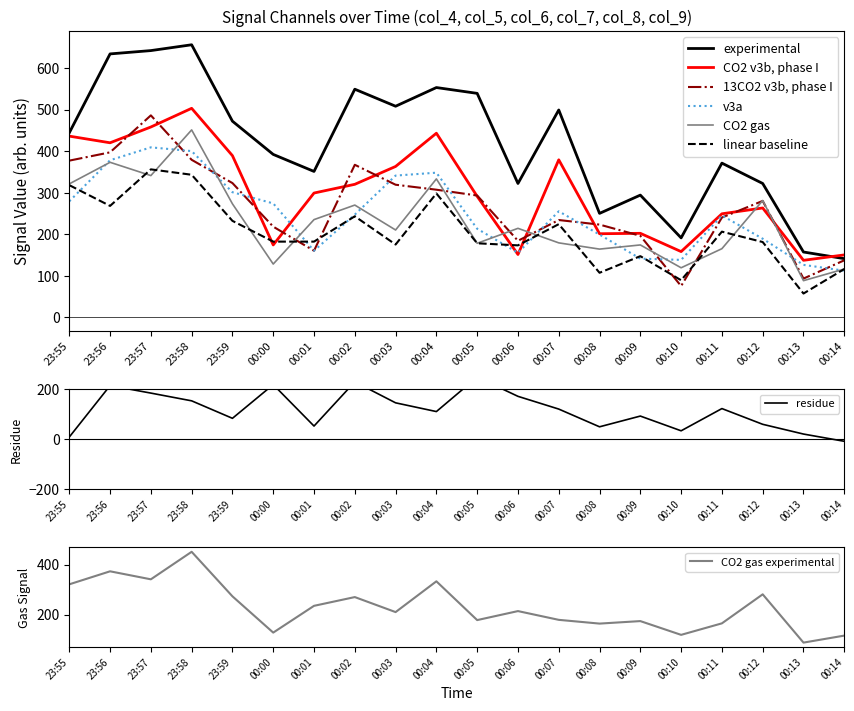

True or false: col_4 and col_8 cross at least once.

False